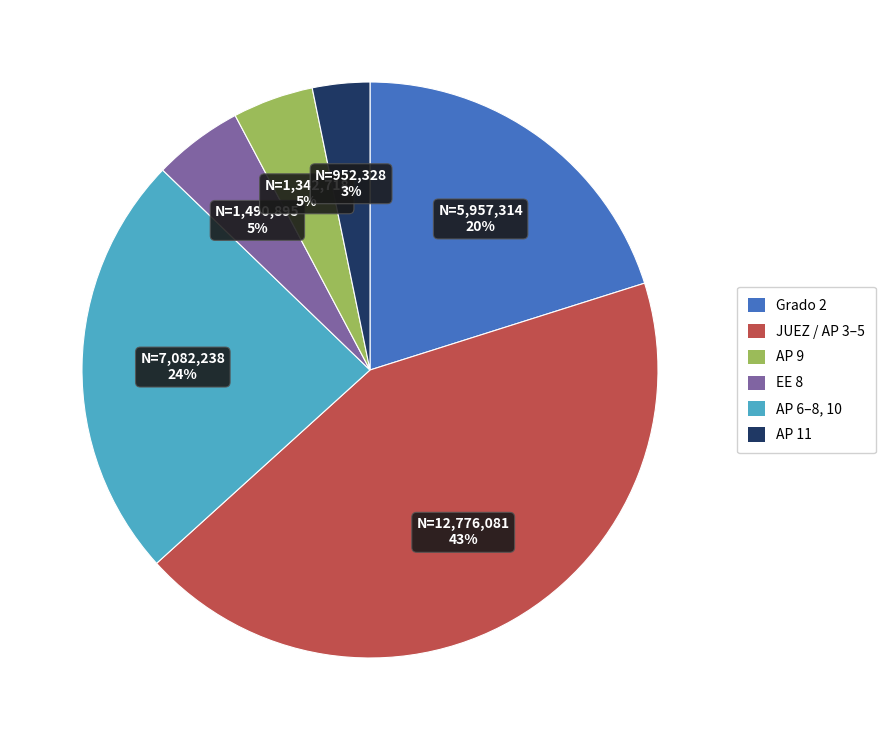

To the nearest percent, what is the average slice percentage?

17%